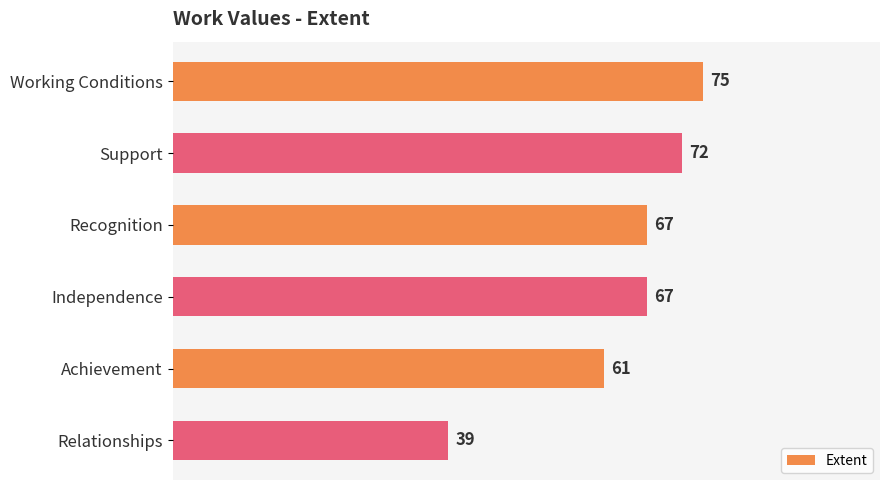

What is the difference between the second highest and minimum values?

33